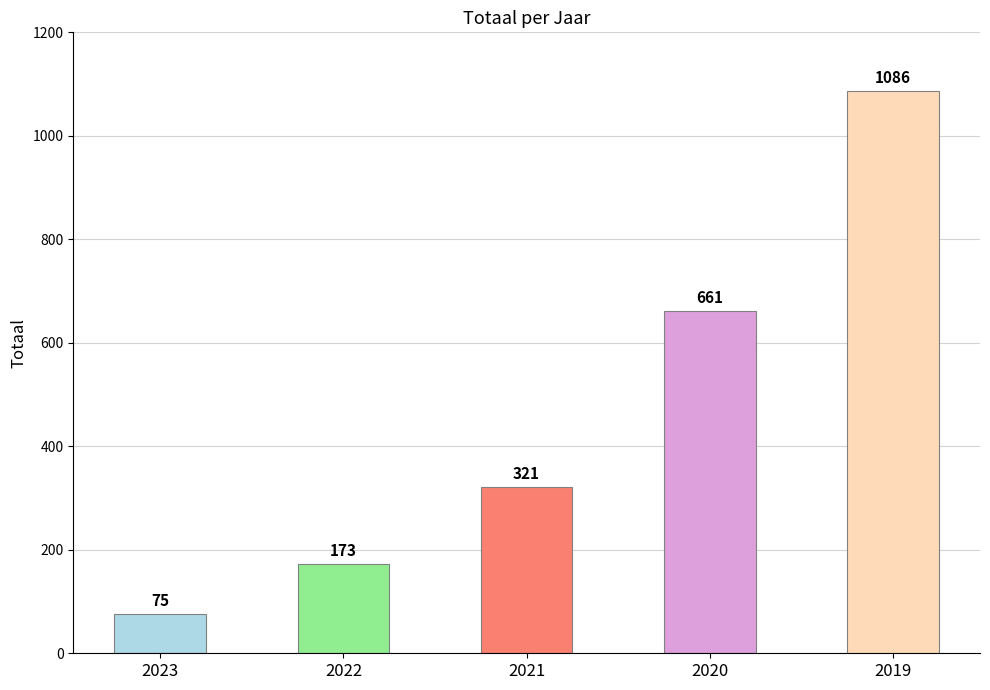

Which has a higher value, 2022 or 2020?

2020